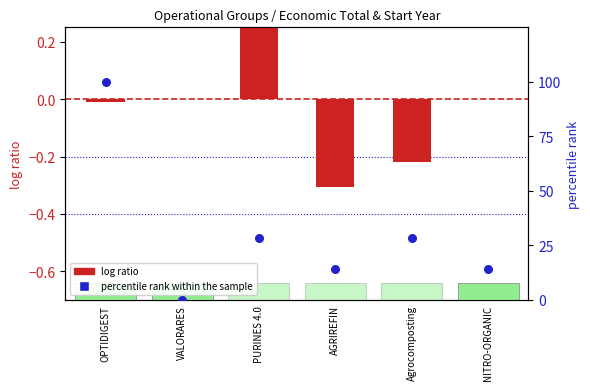

At how many categories does at least one series exceed 38?

1